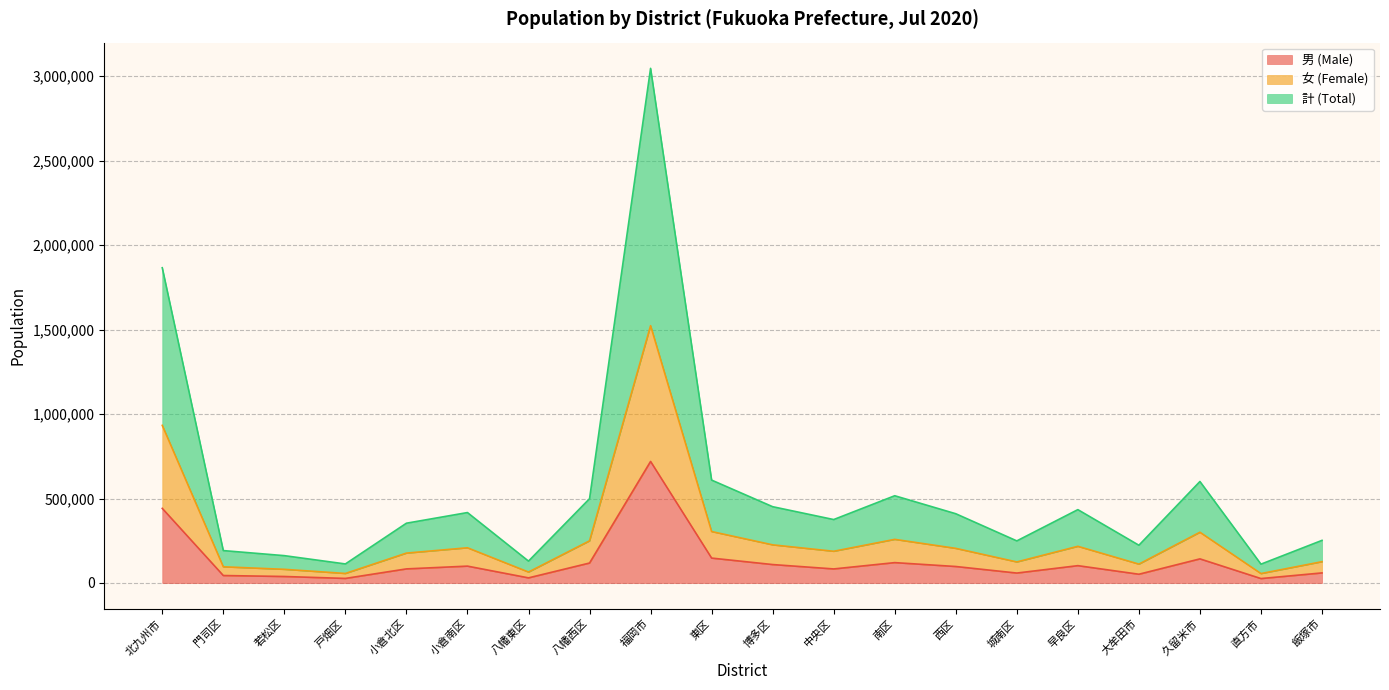

What is the label of the 17th point from the left?

大牟田市